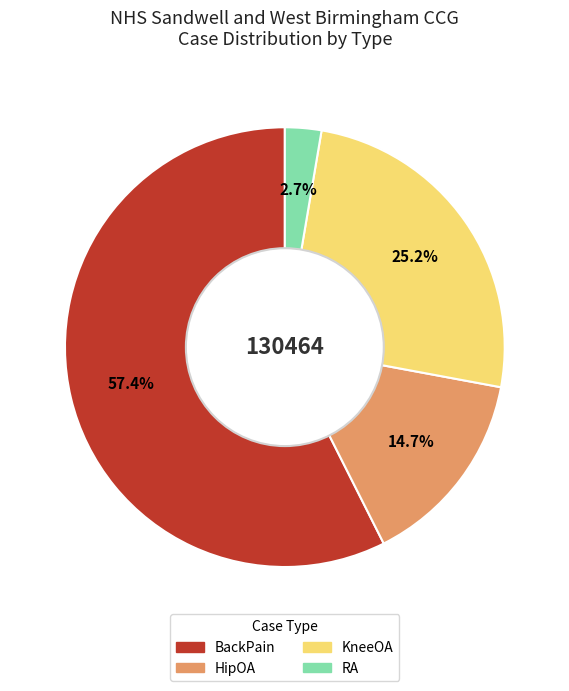

To the nearest percent, what is the combined percentage of HipOA and RA?

17%